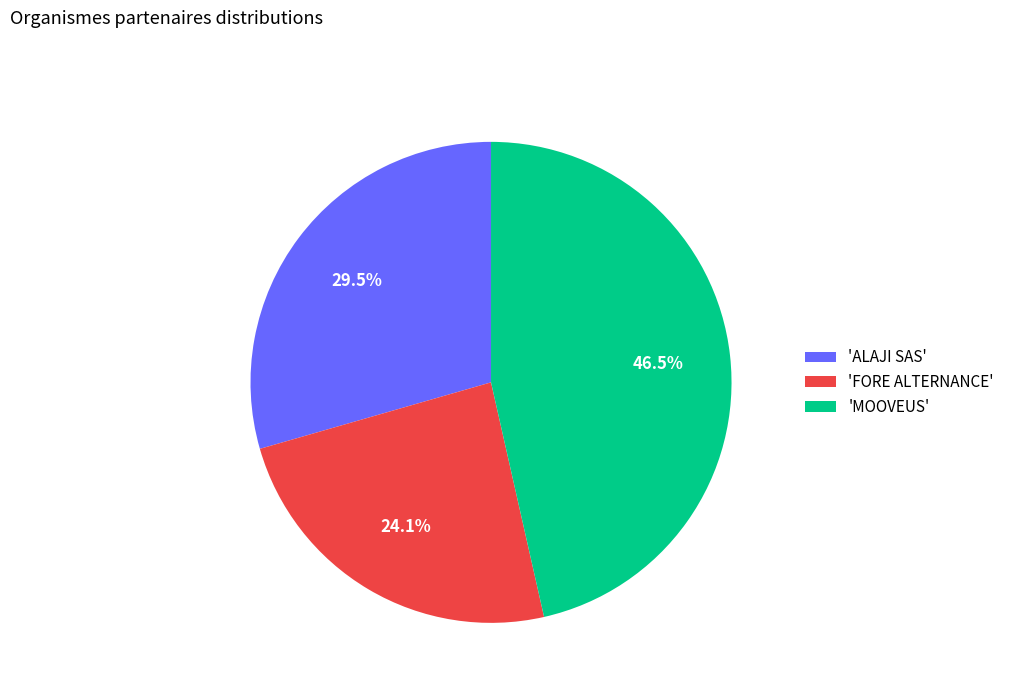

Is 'MOOVEUS' the majority of the pie?

No